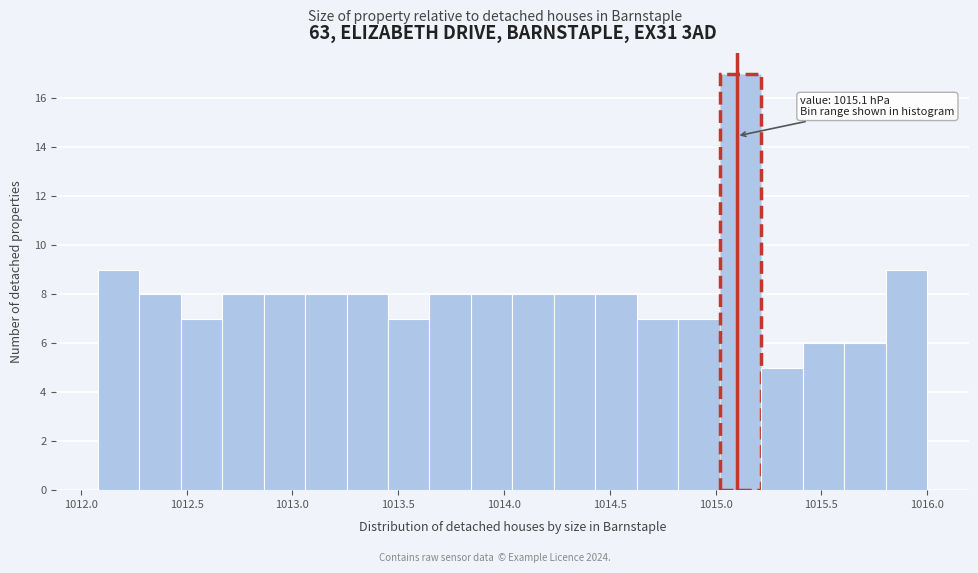

Around what value on the x-axis is the tallest bar? Give the approximate position of its centre, as read against the axis.

1015.10